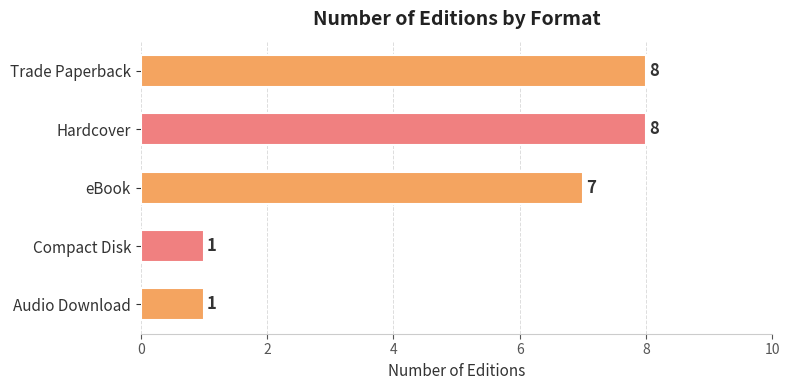

Count the values in the range 1 to 8.

5